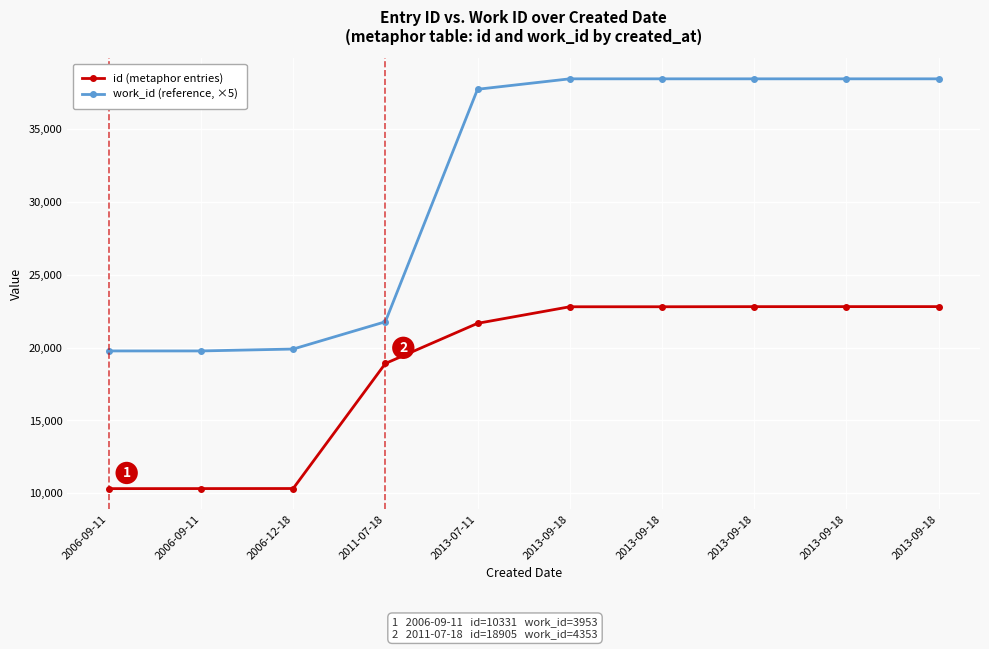

True or false: id (metaphor entries) and work_id (reference, ×5) cross at least once.

False